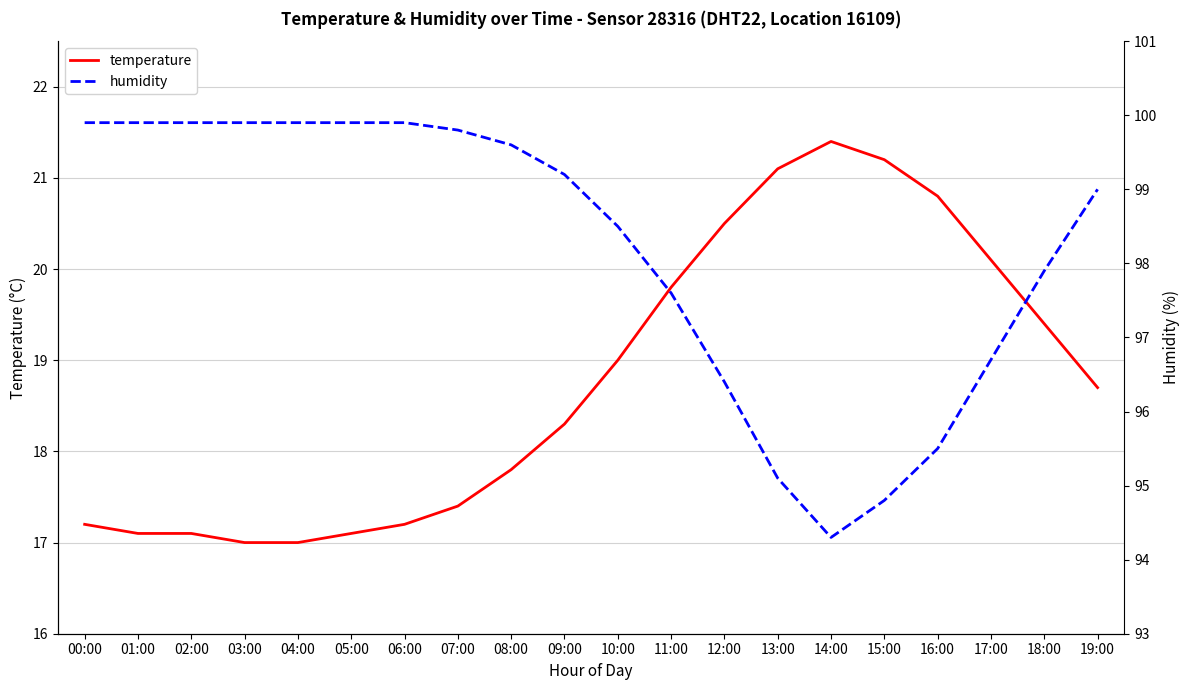

What value does the humidity series have at 10:00?

20.5